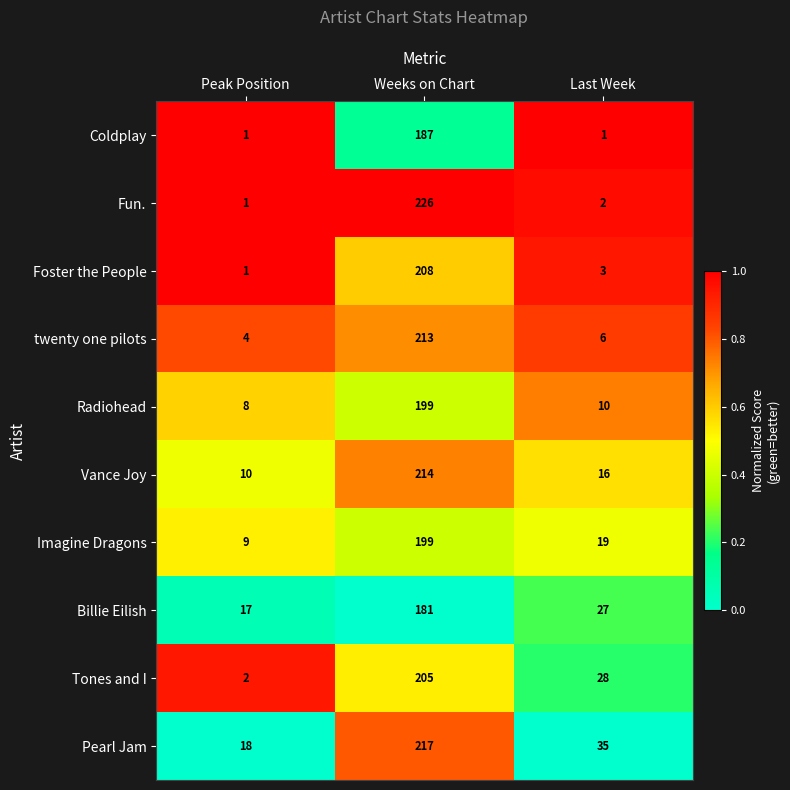

Reading left to right, list all the values displayed in this chart.

Coldplay: Peak Position=1	Weeks on Chart=187	Last Week=1
Fun.: Peak Position=1	Weeks on Chart=226	Last Week=2
Foster the People: Peak Position=1	Weeks on Chart=208	Last Week=3
twenty one pilots: Peak Position=4	Weeks on Chart=213	Last Week=6
Radiohead: Peak Position=8	Weeks on Chart=199	Last Week=10
Vance Joy: Peak Position=10	Weeks on Chart=214	Last Week=16
Imagine Dragons: Peak Position=9	Weeks on Chart=199	Last Week=19
Billie Eilish: Peak Position=17	Weeks on Chart=181	Last Week=27
Tones and I: Peak Position=2	Weeks on Chart=205	Last Week=28
Pearl Jam: Peak Position=18	Weeks on Chart=217	Last Week=35